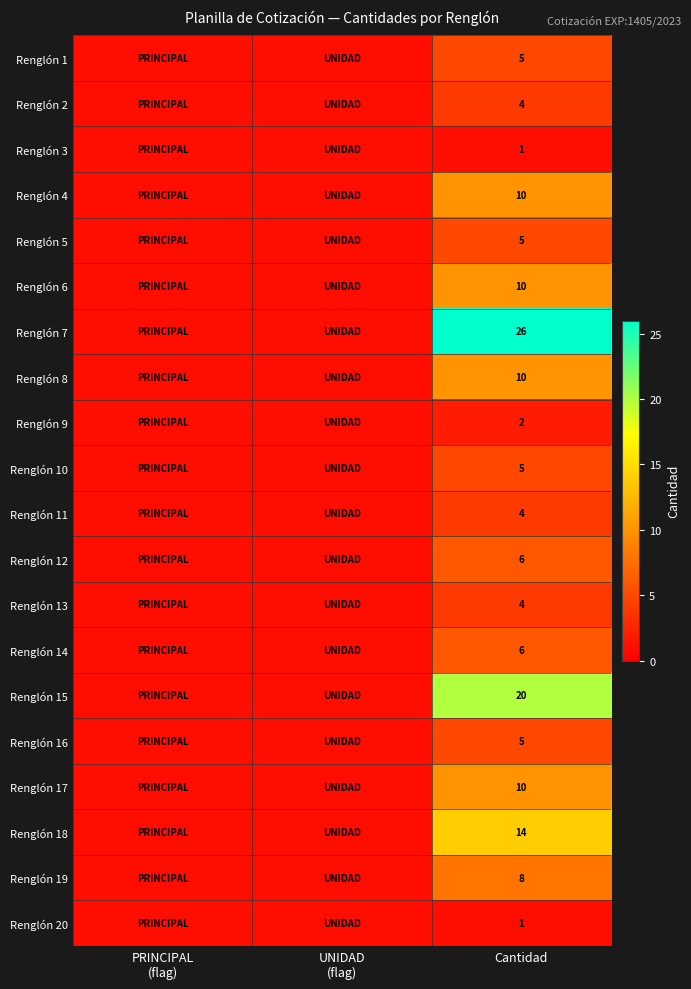

The value of Renglón 12 at Cantidad is 10. True or false?

False